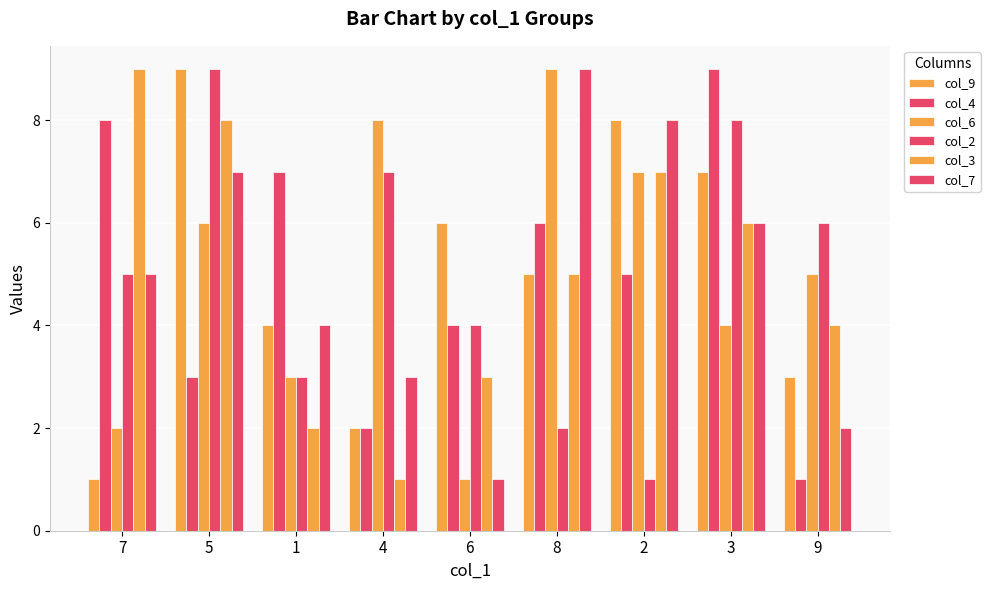

How many col_4 values are between 3 and 7?

5